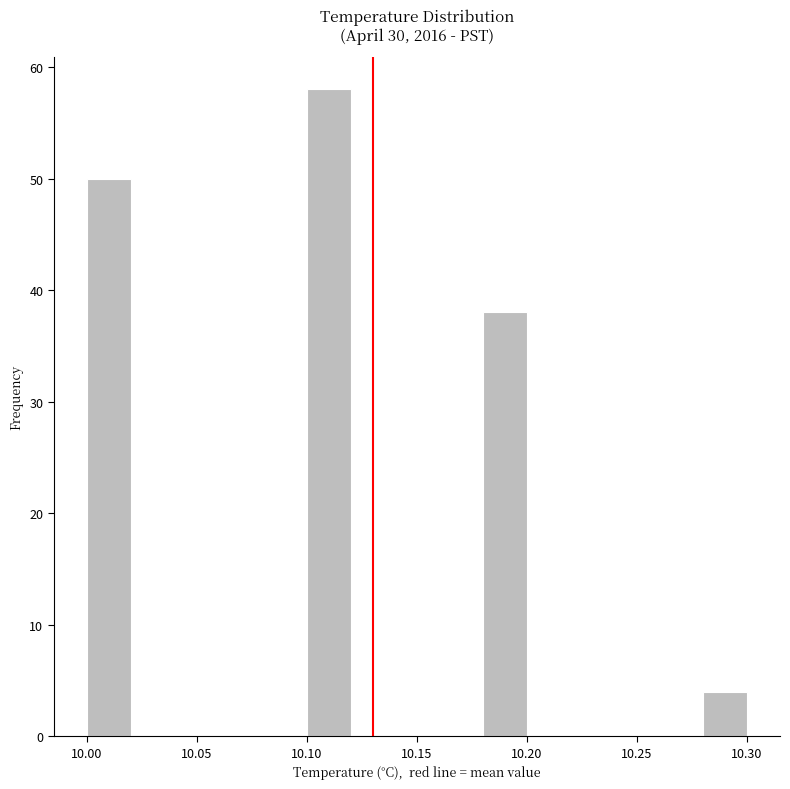

What is the height of the bar covering 10.10 to 10.12 on the x-axis? The values are not printed on the chart, so give them approximately, as read against the axis.

58